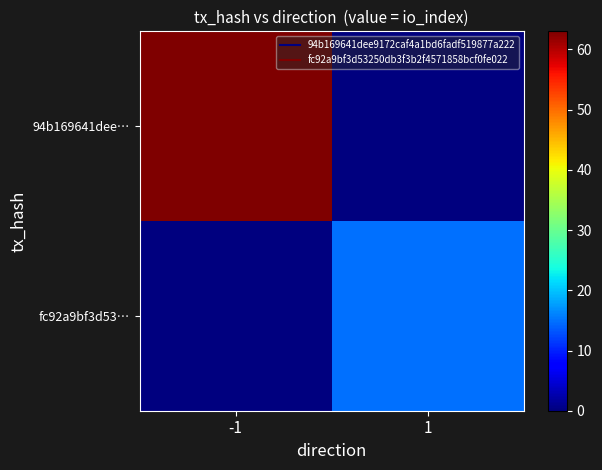

Between 1 and -1, which is larger?

-1